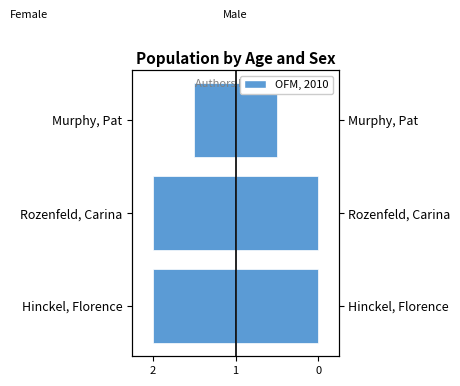

Reading right to left, extract all data points from this chart.

Left (Female-style): -1	-2	-2
Right (Male-style): 1	2	2